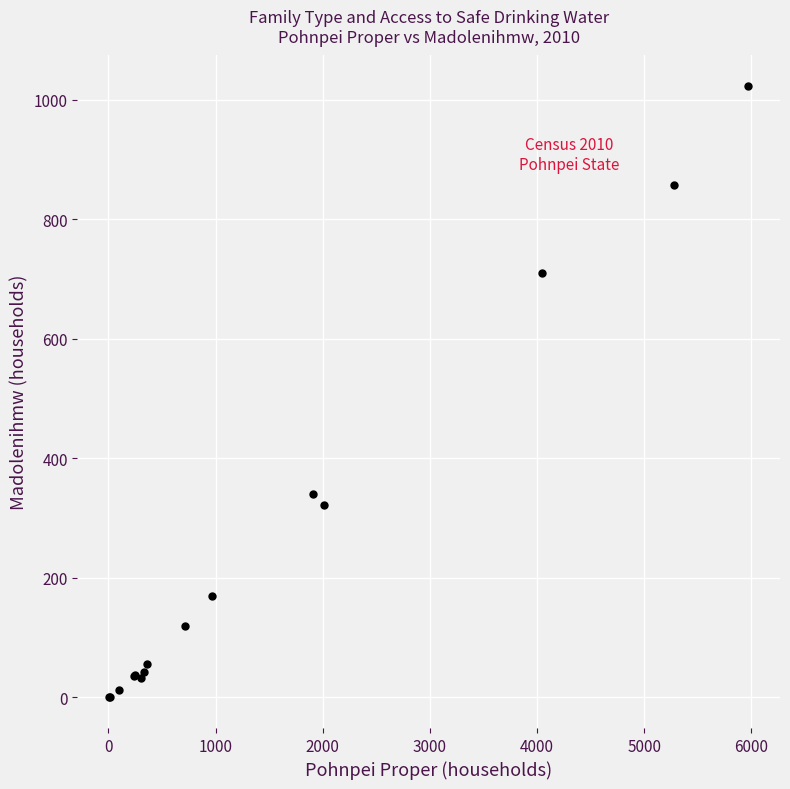

What Y value in the scatter plot is closest to 511?

340